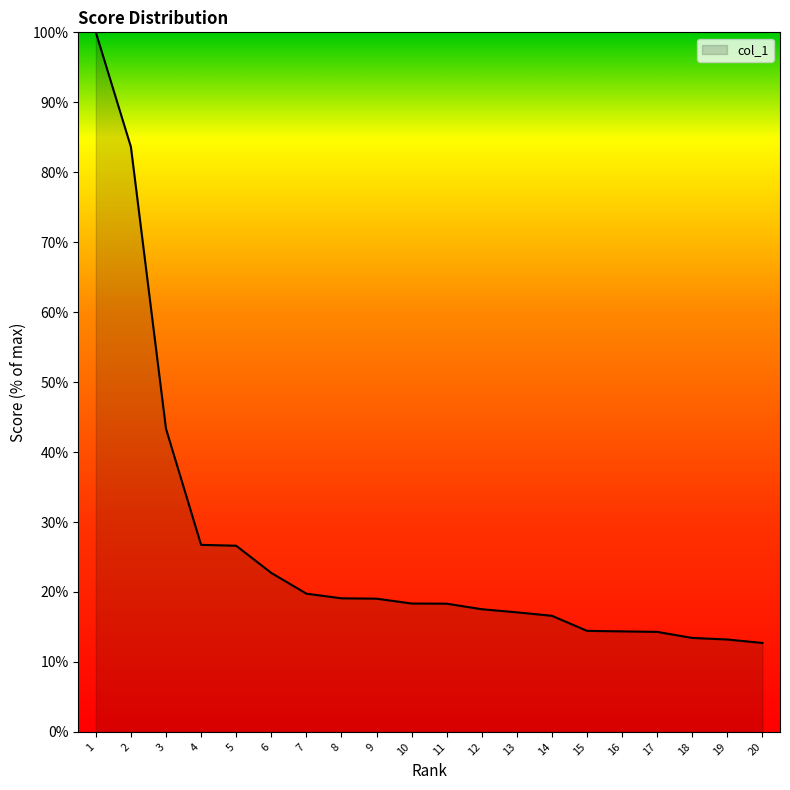

What is the minimum value shown in the chart?

12.7